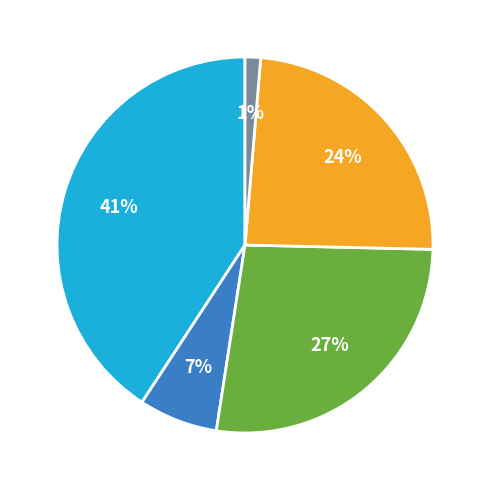

How many slices are in this pie chart?

5